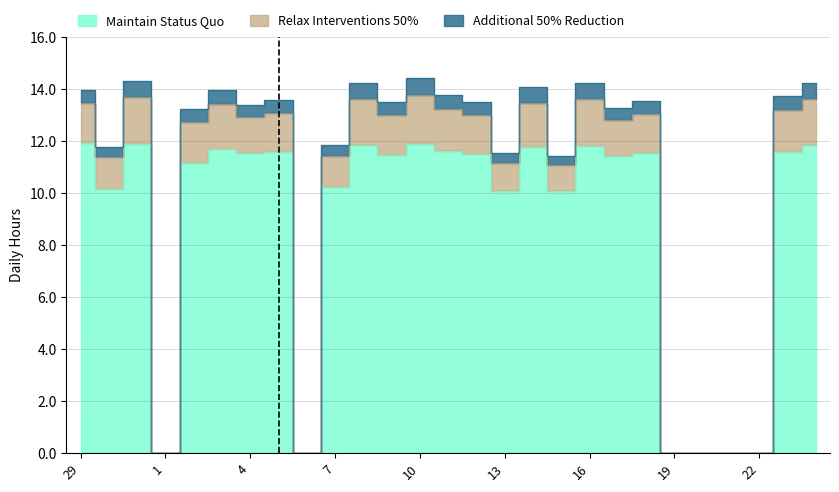

How many data points in Maintain Status Quo are above 11?

17